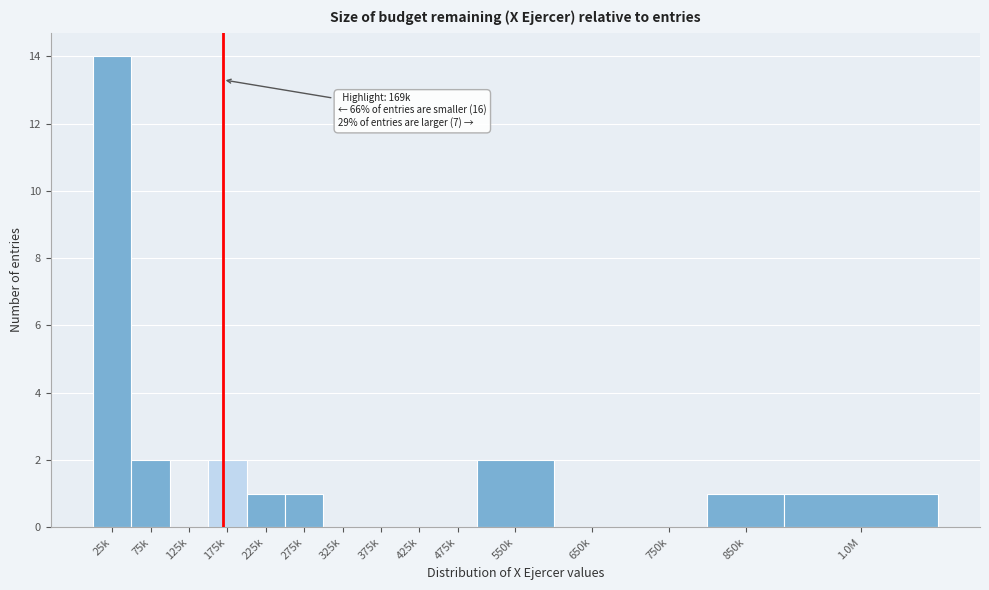

Reading left to right, what are all the values shown in this chart?

25k=14	75k=2	125k=0	175k=2	225k=1	275k=1	325k=0	375k=0	425k=0	475k=0	550k=2	650k=0	750k=0	850k=1	1.0M=1